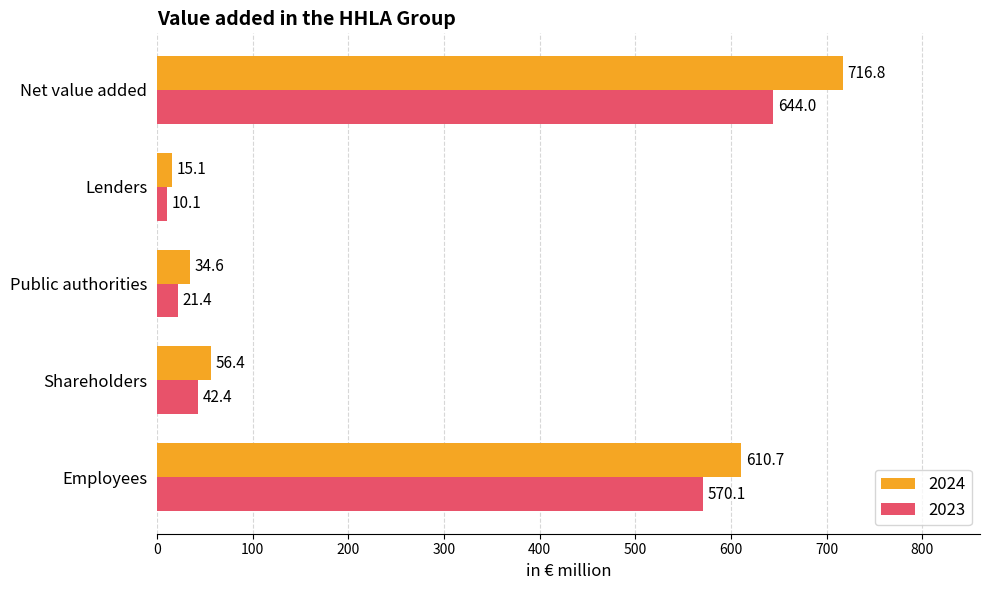

True or false: 2024 has a value of 34.6 at Public authorities.

True